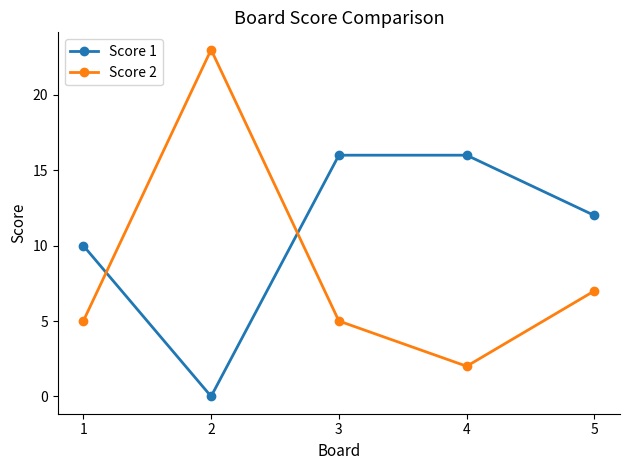

At 5, list the series in order from largest to smallest.

Score 1, Score 2